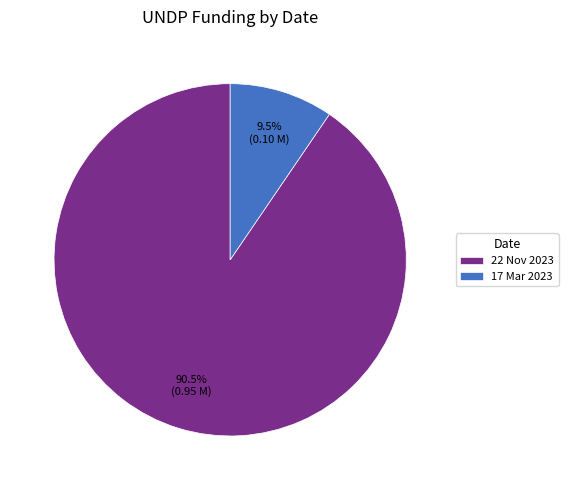

What is the largest slice in the pie chart?

22 Nov 2023